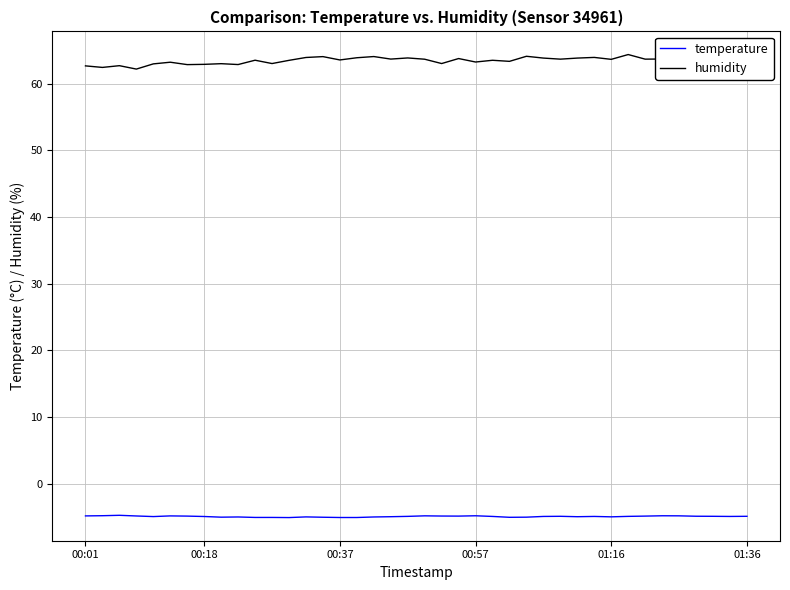

Which series has the widest spread of values?

humidity